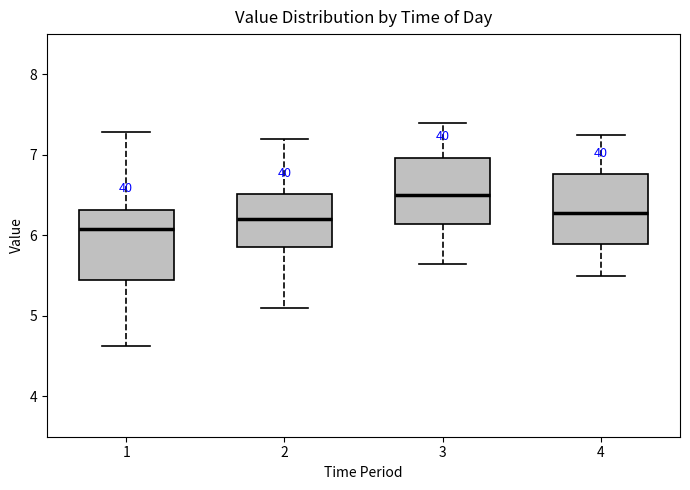

Reading left to right, read every box against the y-axis: the position of its median line, the range the box covers, and the ends of its whiskers. The values are not printed on the chart, so give them approximately, as read against the axis.

1: median 6.1, box 5.4 to 6.3, whiskers 4.6 to 7.3
2: median 6.2, box 5.9 to 6.5, whiskers 5.1 to 7.2
3: median 6.5, box 6.1 to 7.0, whiskers 5.7 to 7.4
4: median 6.3, box 5.9 to 6.8, whiskers 5.5 to 7.3